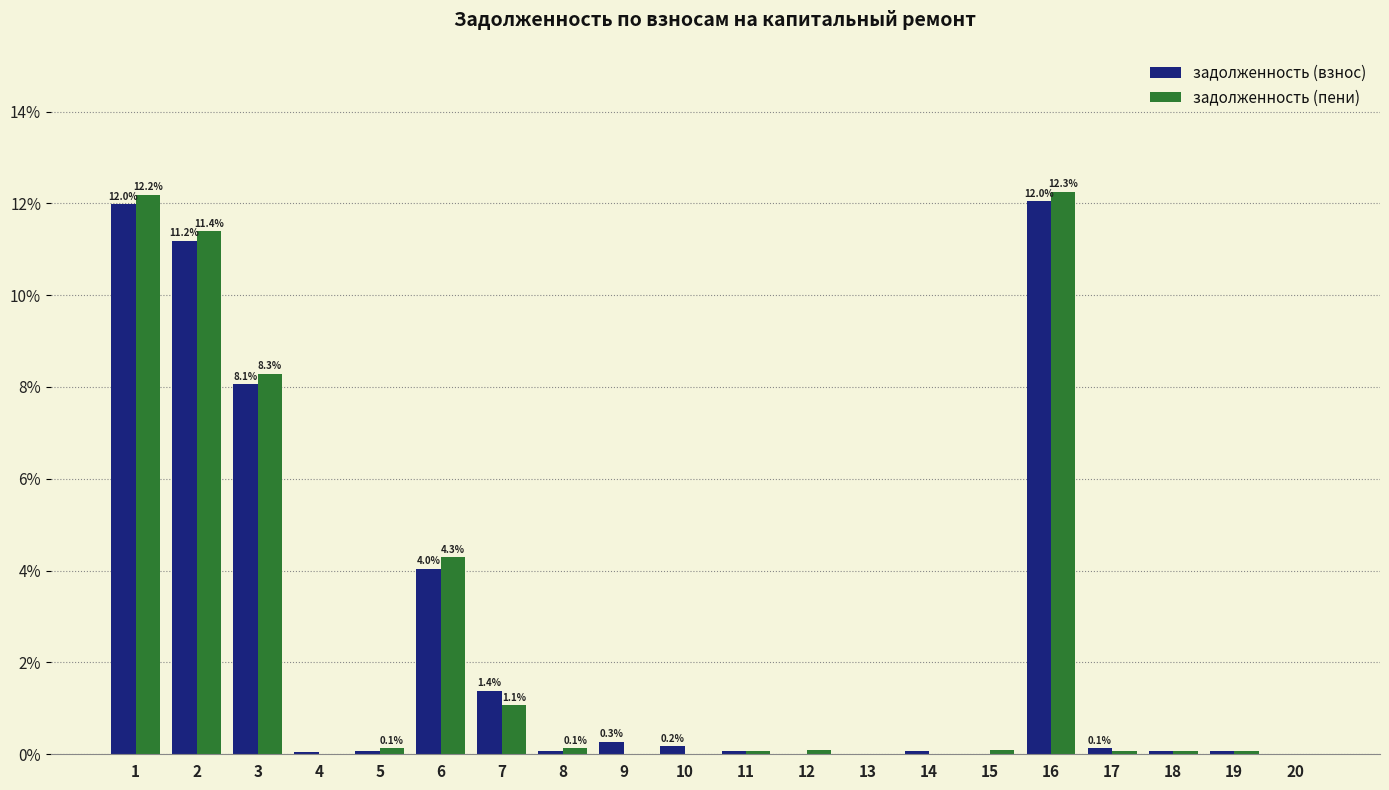

How many series are shown in this chart?

2